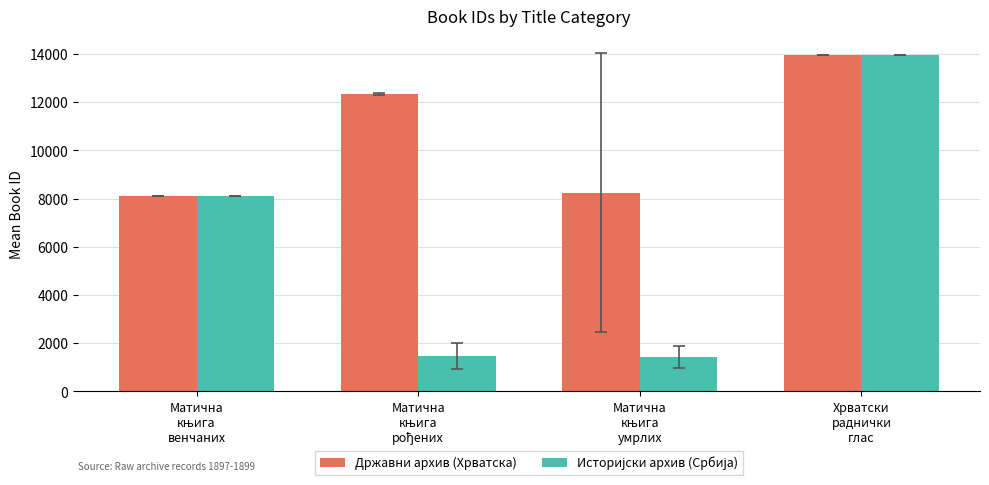

What is the label of the 4th bar from the left?

Хрватски
раднички
глас